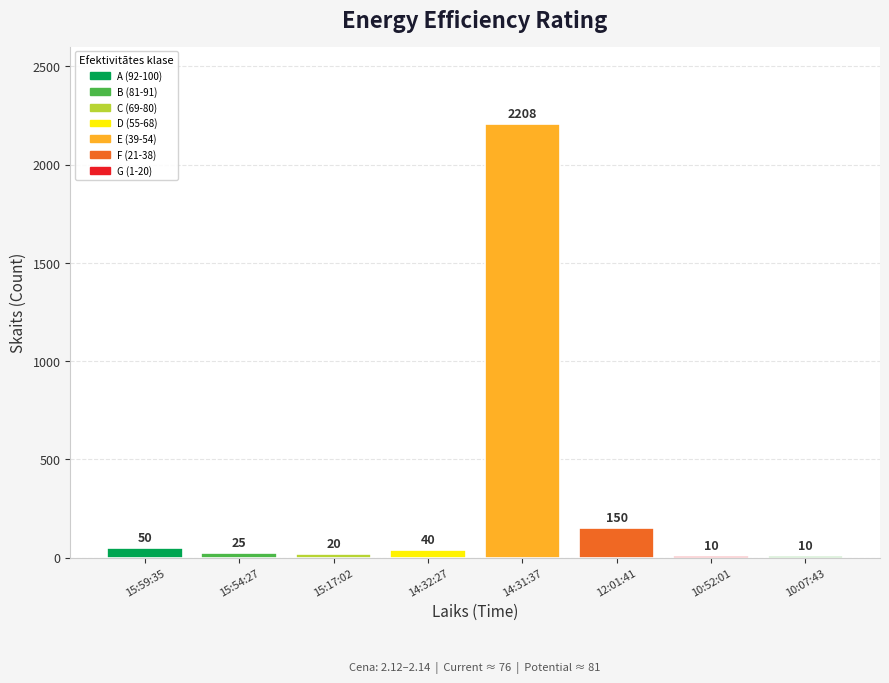

What position from the left is 15:17:02?

3